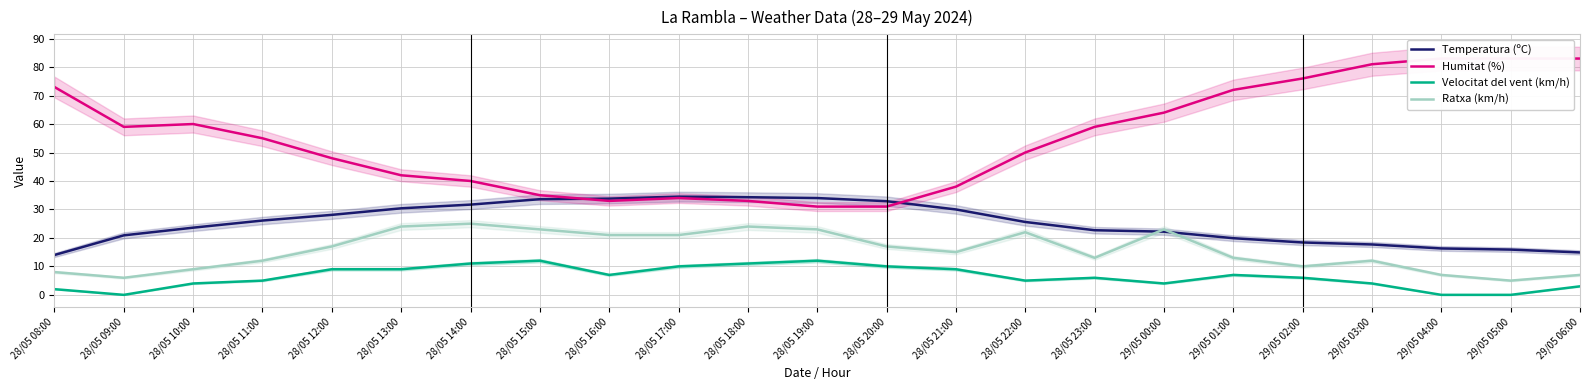

Which category has the highest value in the Ratxa (km/h) series?

28/05 14:00